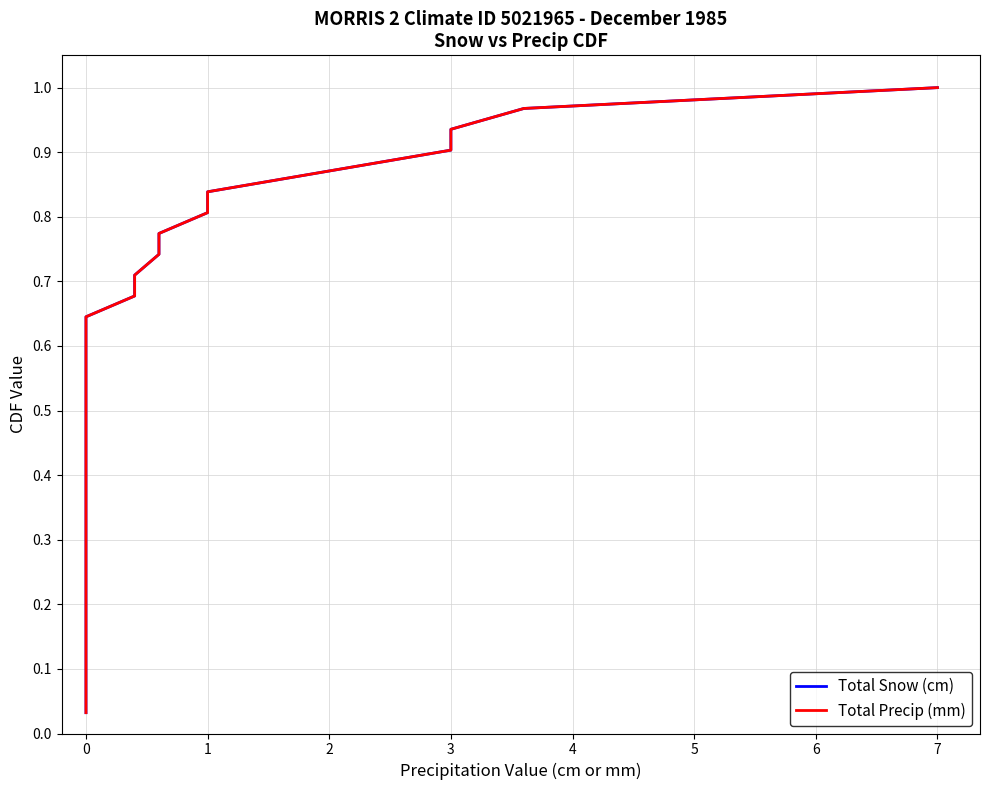

Does the chart display data point markers on the line(s)?

No